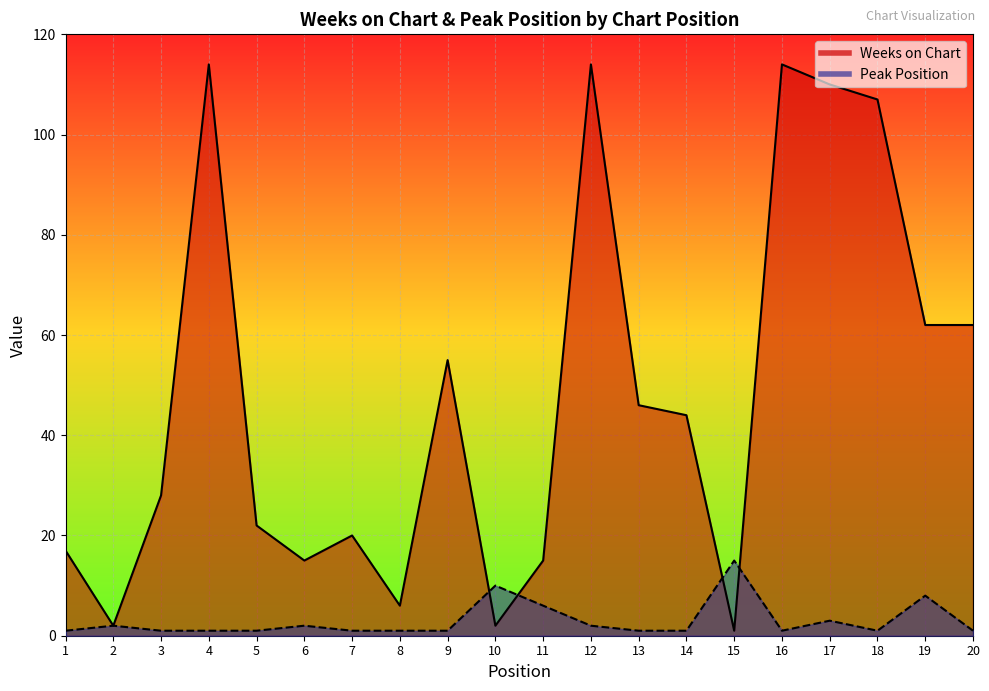

At which label does Peak Position reach its minimum?

1